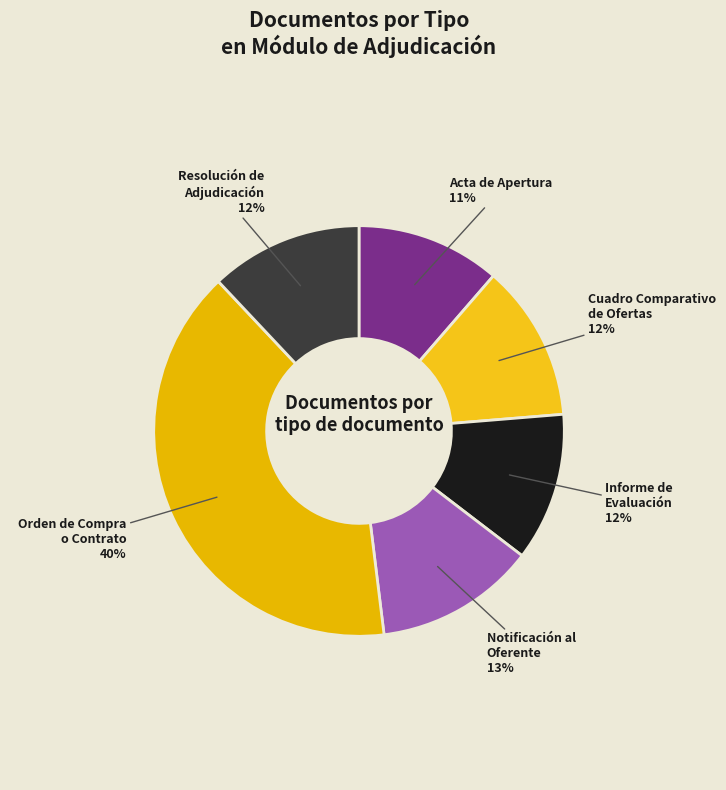

What is the largest slice in the pie chart?

Orden de Compra o Contrato